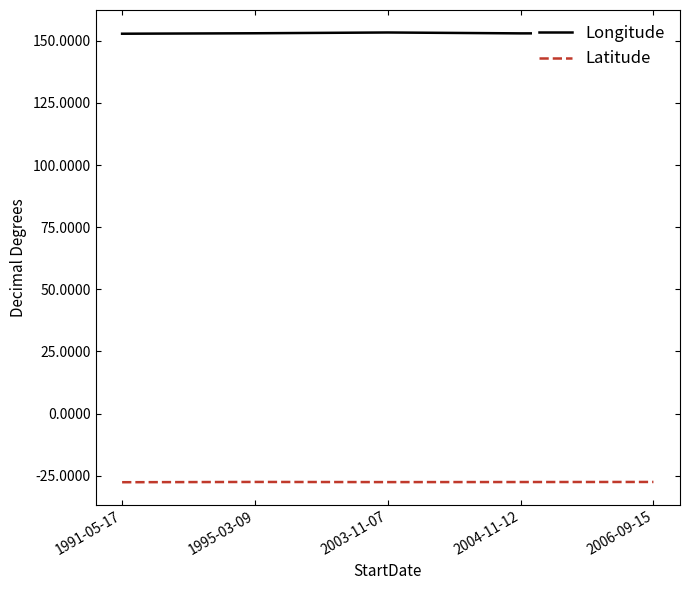

What is the spread (max minus min) of values at 2004-11-12?

180.5